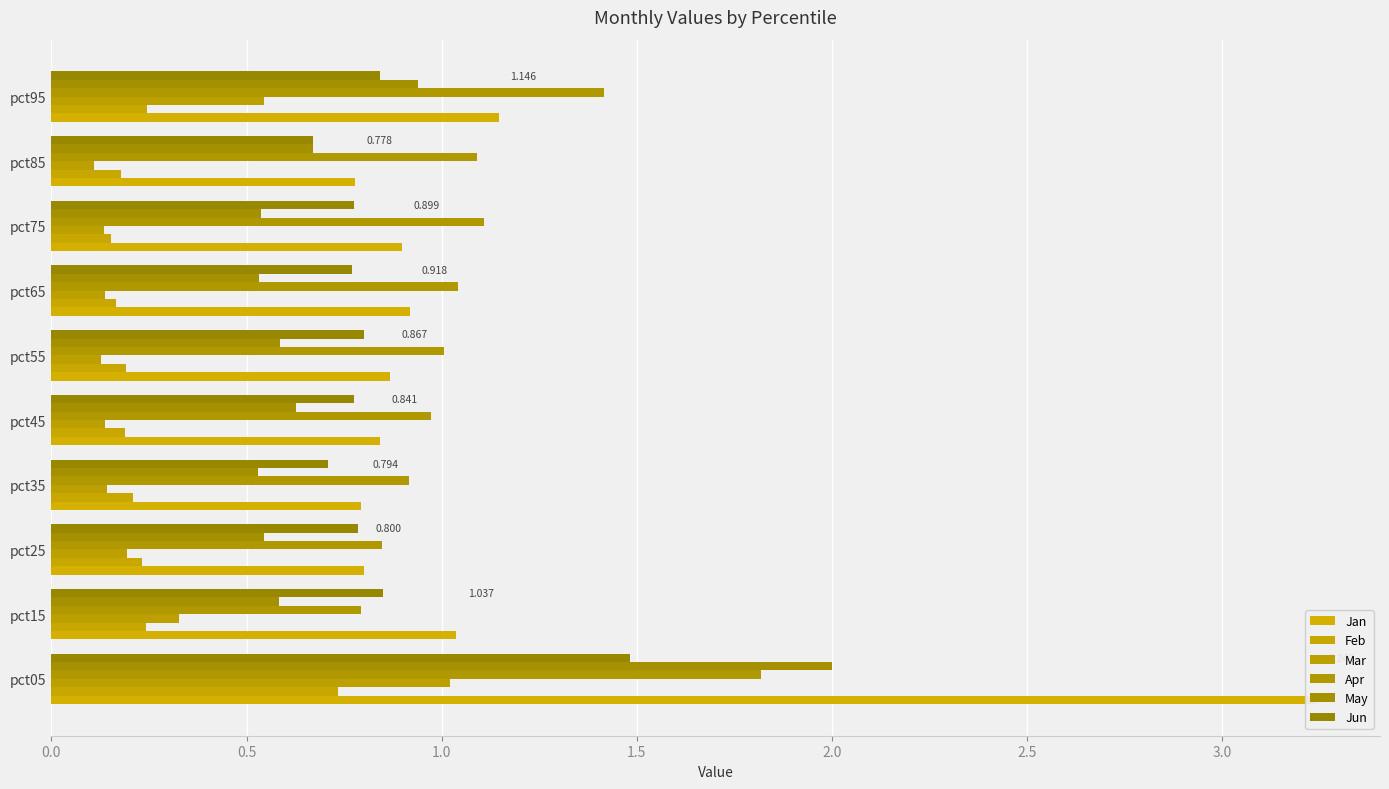

Reading left to right, what are all the values shown in this chart?

Jan: 3.2	1.0	0.8	0.8	0.8	0.9	0.9	0.9	0.8	1.1
Feb: 0.7	0.2	0.2	0.2	0.2	0.2	0.2	0.2	0.2	0.2
Mar: 1.0	0.3	0.2	0.1	0.1	0.1	0.1	0.1	0.1	0.5
Apr: 1.8	0.8	0.8	0.9	1.0	1.0	1.0	1.1	1.1	1.4
May: 2.0	0.6	0.5	0.5	0.6	0.6	0.5	0.5	0.7	0.9
Jun: 1.5	0.8	0.8	0.7	0.8	0.8	0.8	0.8	0.7	0.8